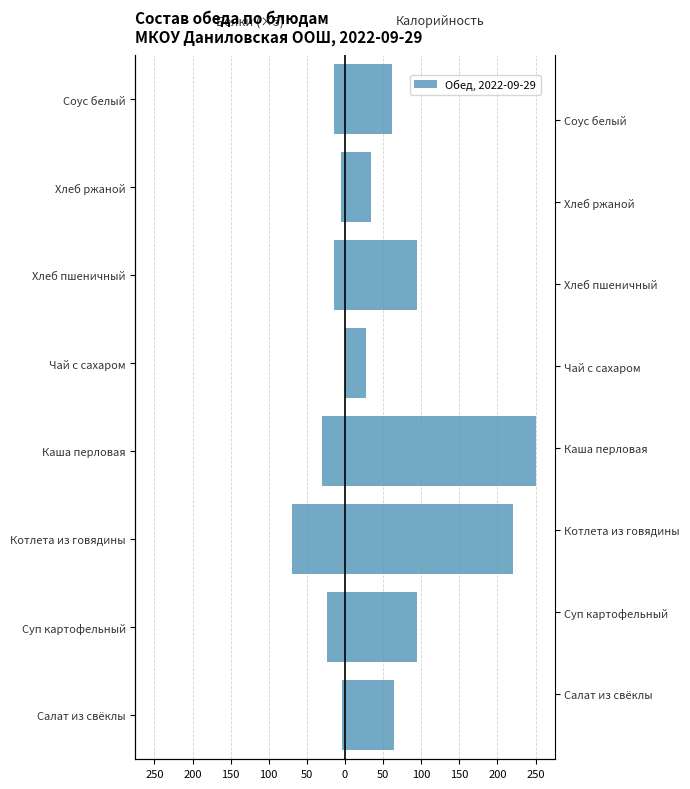

At how many categories does at least one series exceed 188?

2